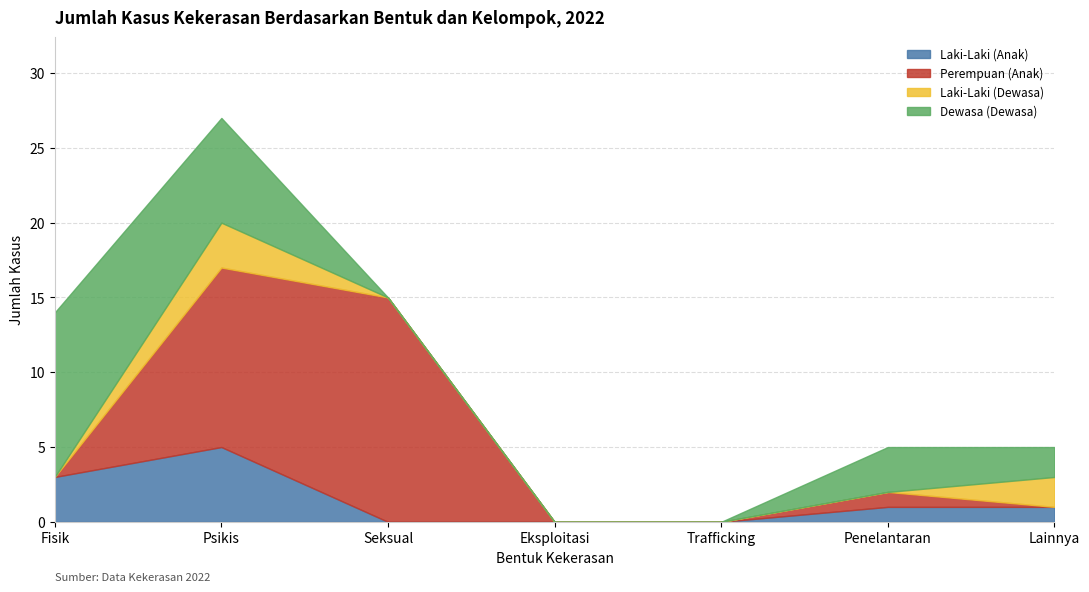

What value does the Laki-Laki (Dewasa) series have at Lainnya?

2